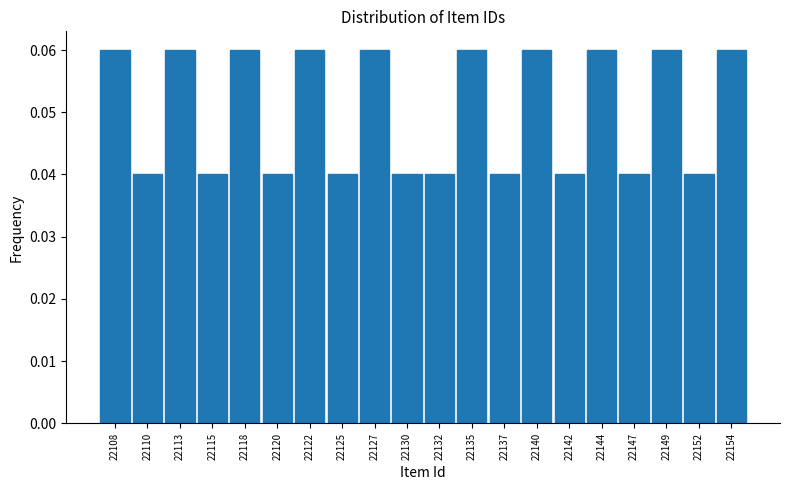

What is the sum of all values?

1.0